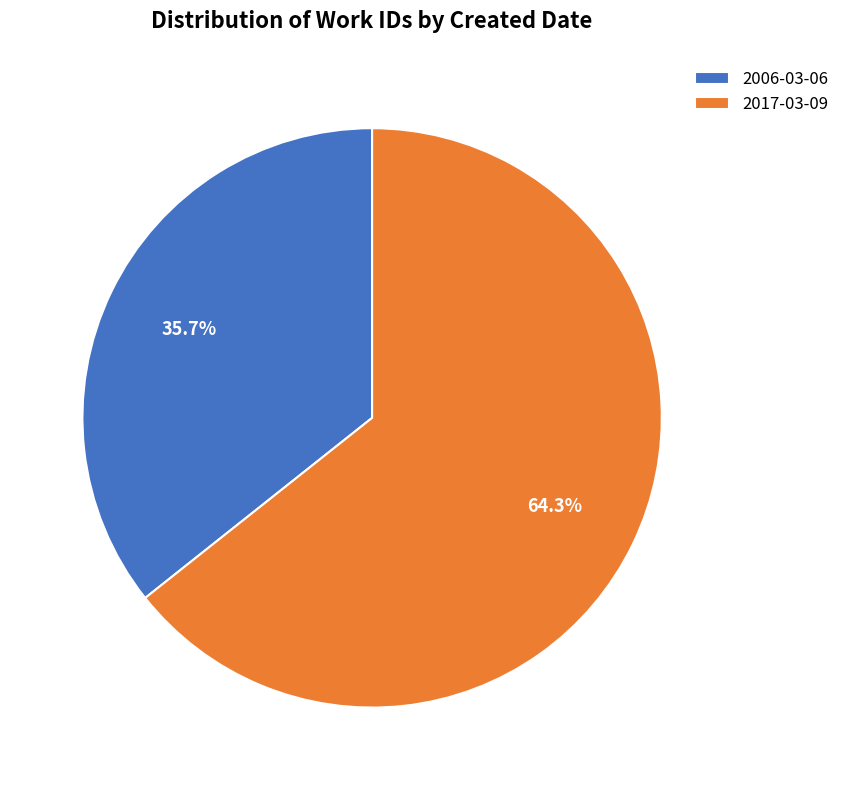

What is the largest slice in the pie chart?

2017-03-09